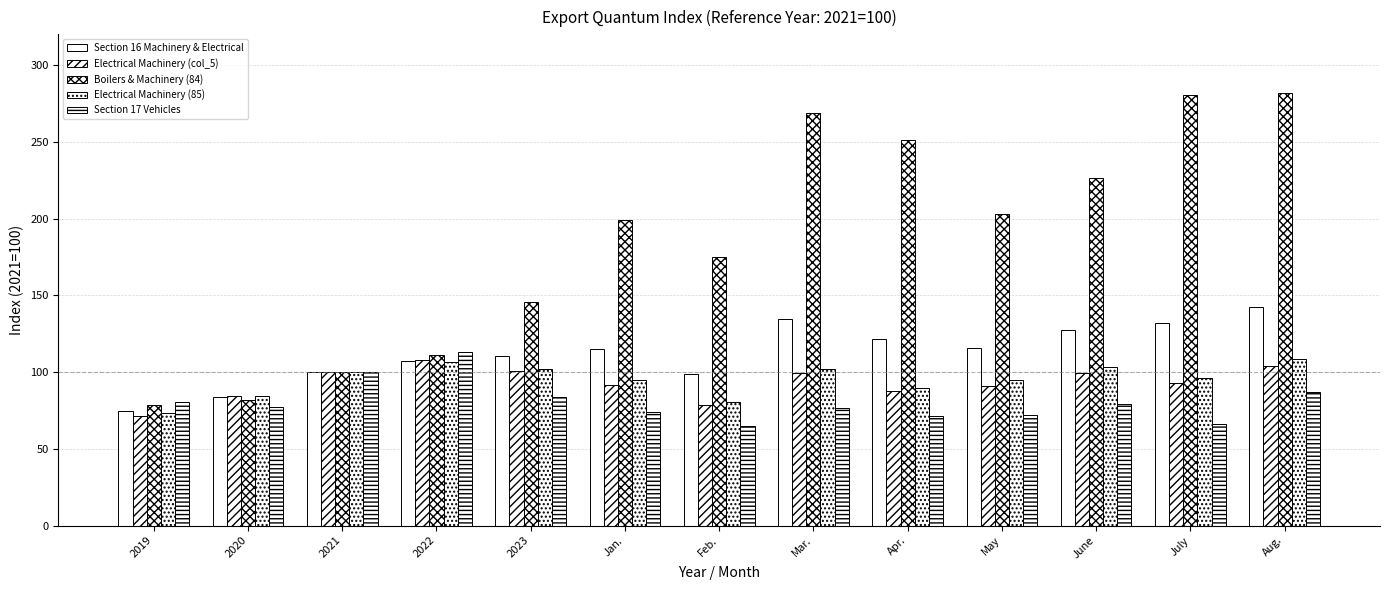

What is the highest value of the Boilers & Machinery (84) series?

281.8